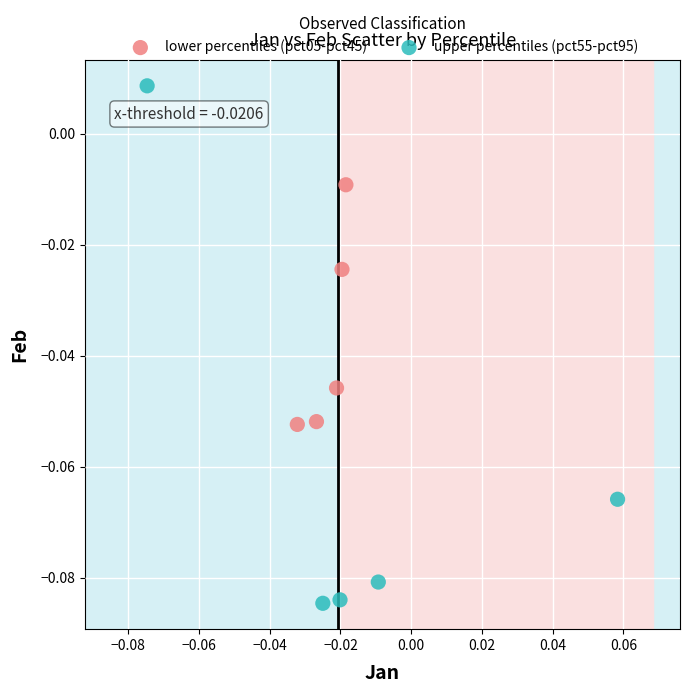

Which series reaches the maximum Y coordinate?

upper percentiles (pct55-pct95)